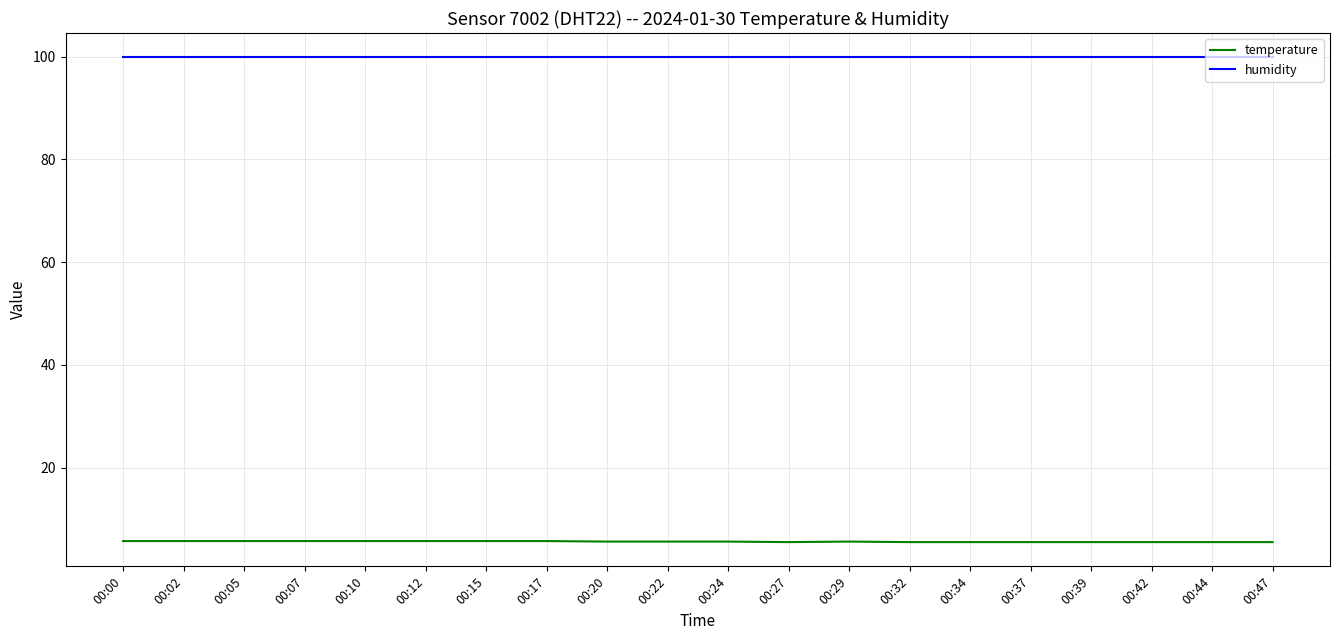

True or false: temperature and humidity intersect in this chart.

False